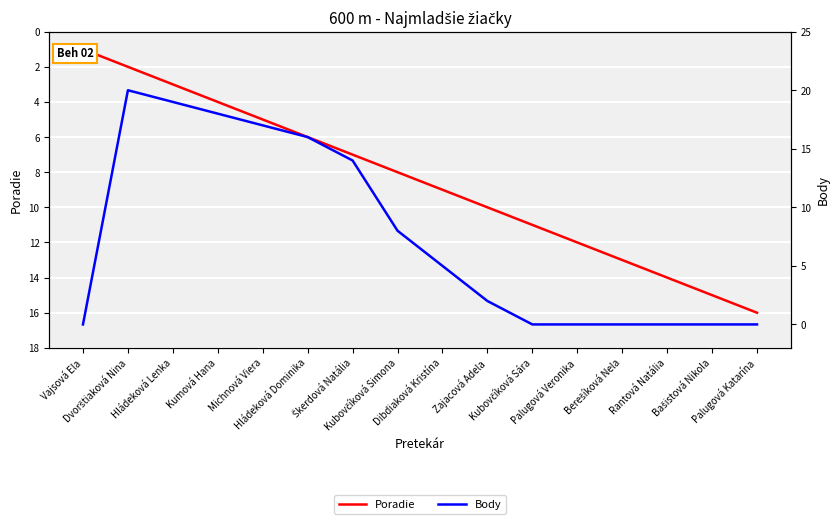

Rank the series at Berešíková Nela from lowest to highest value.

Body, Poradie